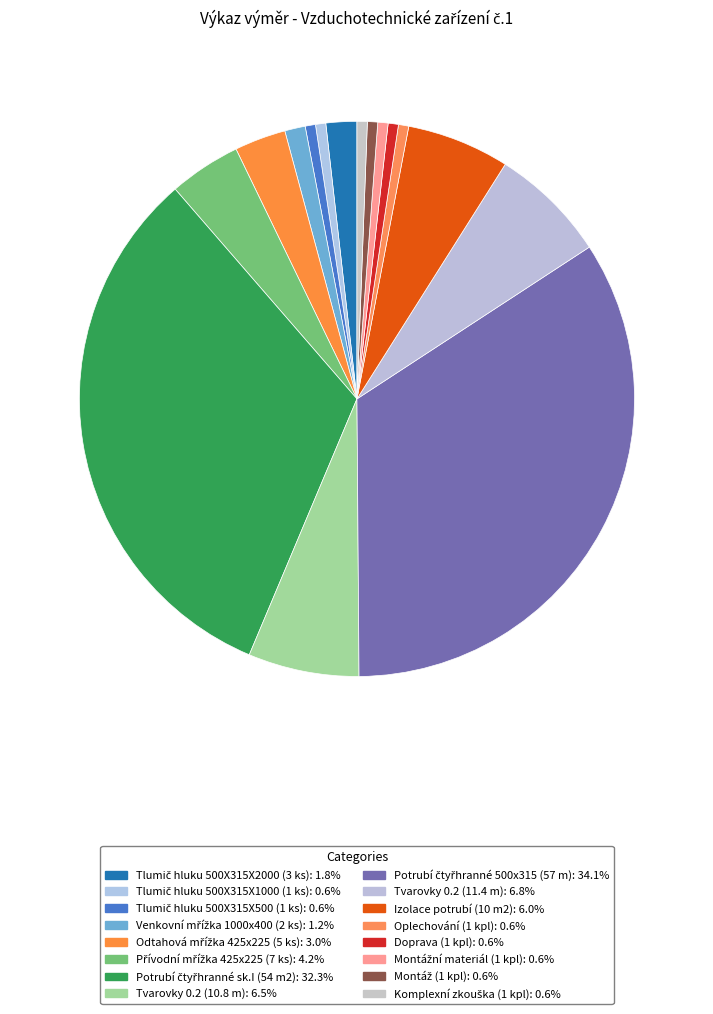

Does any single category account for the majority?

No